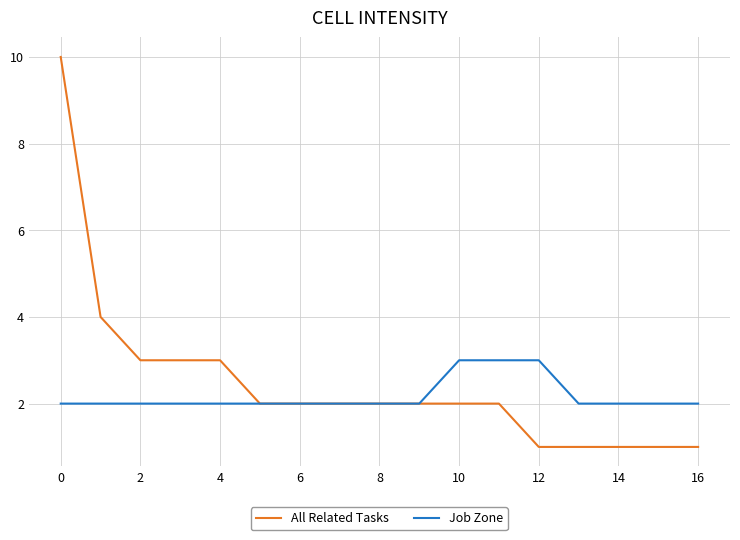

Which series has the widest spread of values?

All Related Tasks